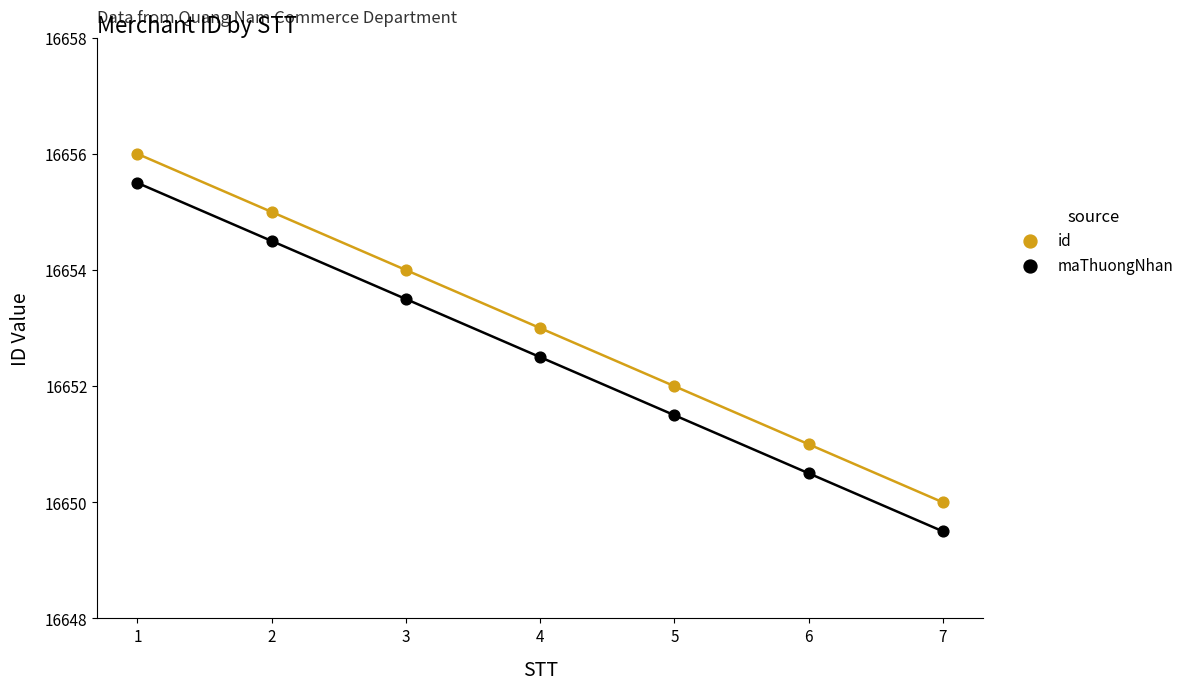

What is the X range (max minus min) for the scatter plot?

6.0